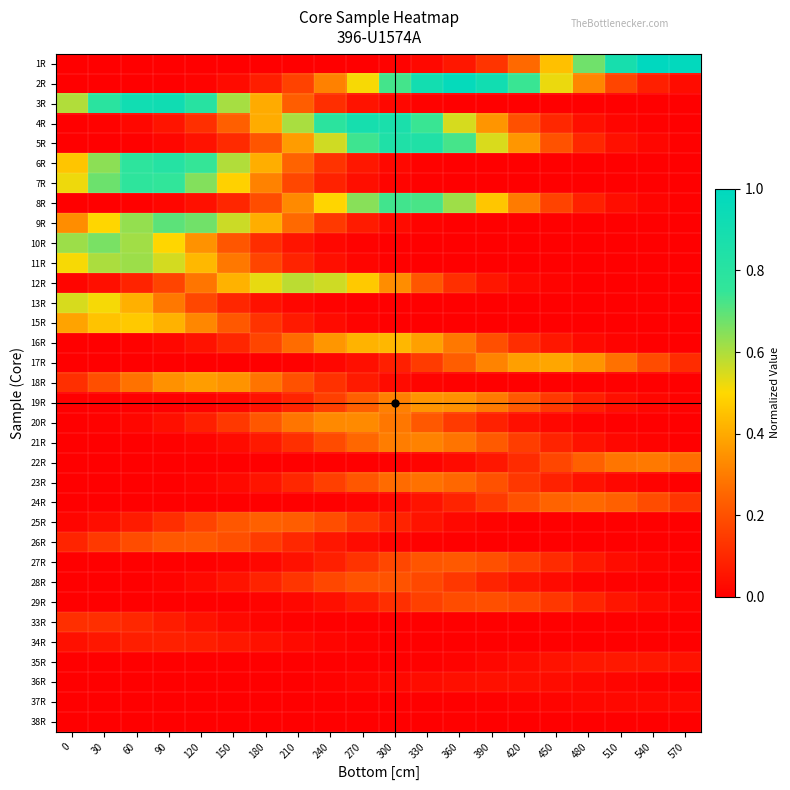

What is the spread (max minus min) of values at 390?

0.9